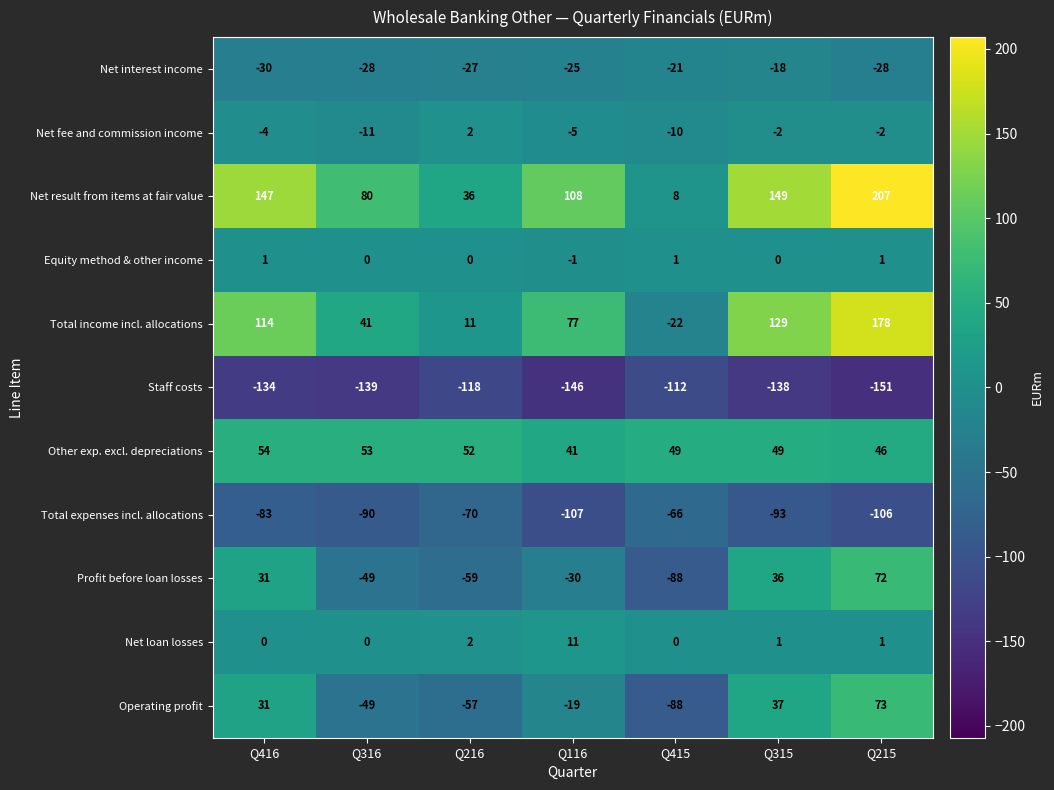

What is the approximate value of Profit before loan losses at Q116, to the nearest 5?

-30